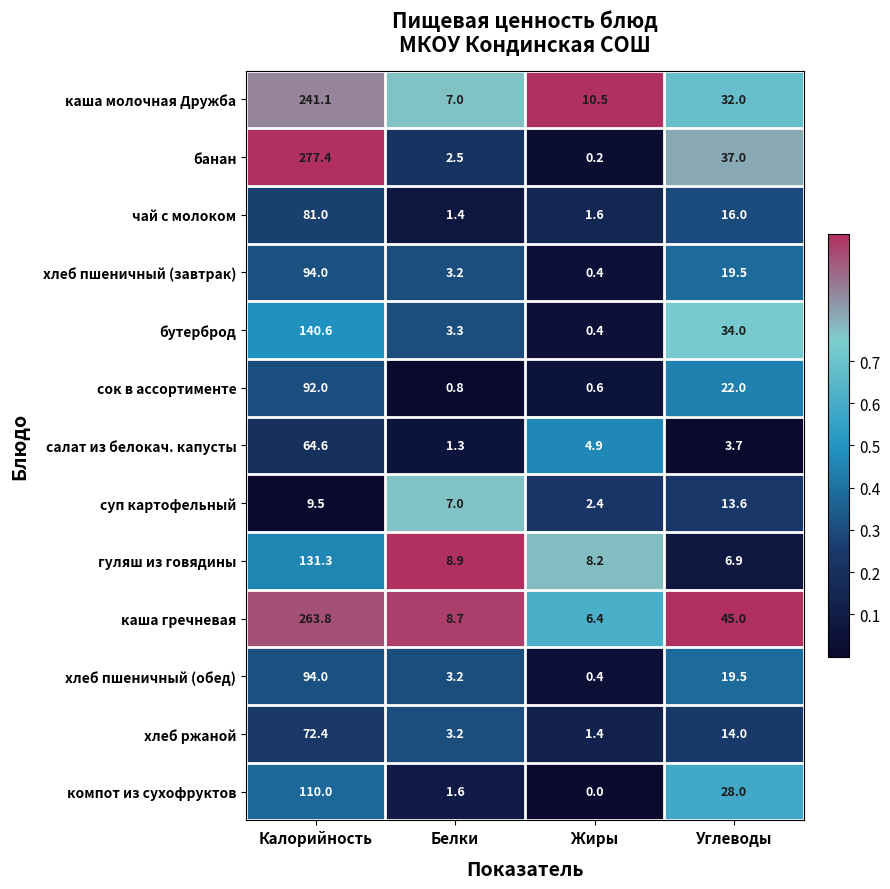

List the labels in order of каша гречневая value, smallest first.

Жиры, Белки, Углеводы, Калорийность